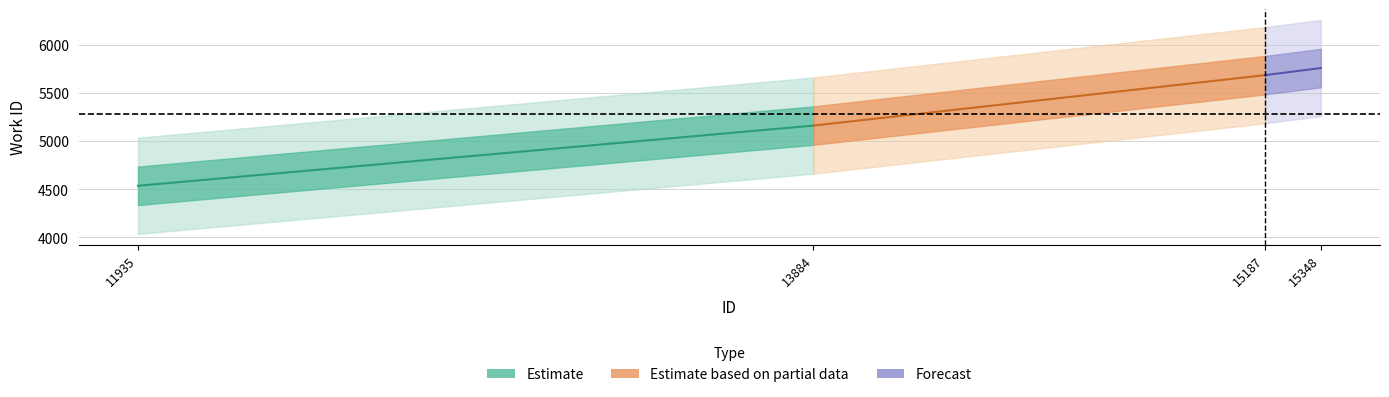

Read the work_id value at 11935, to the nearest 50.

4550